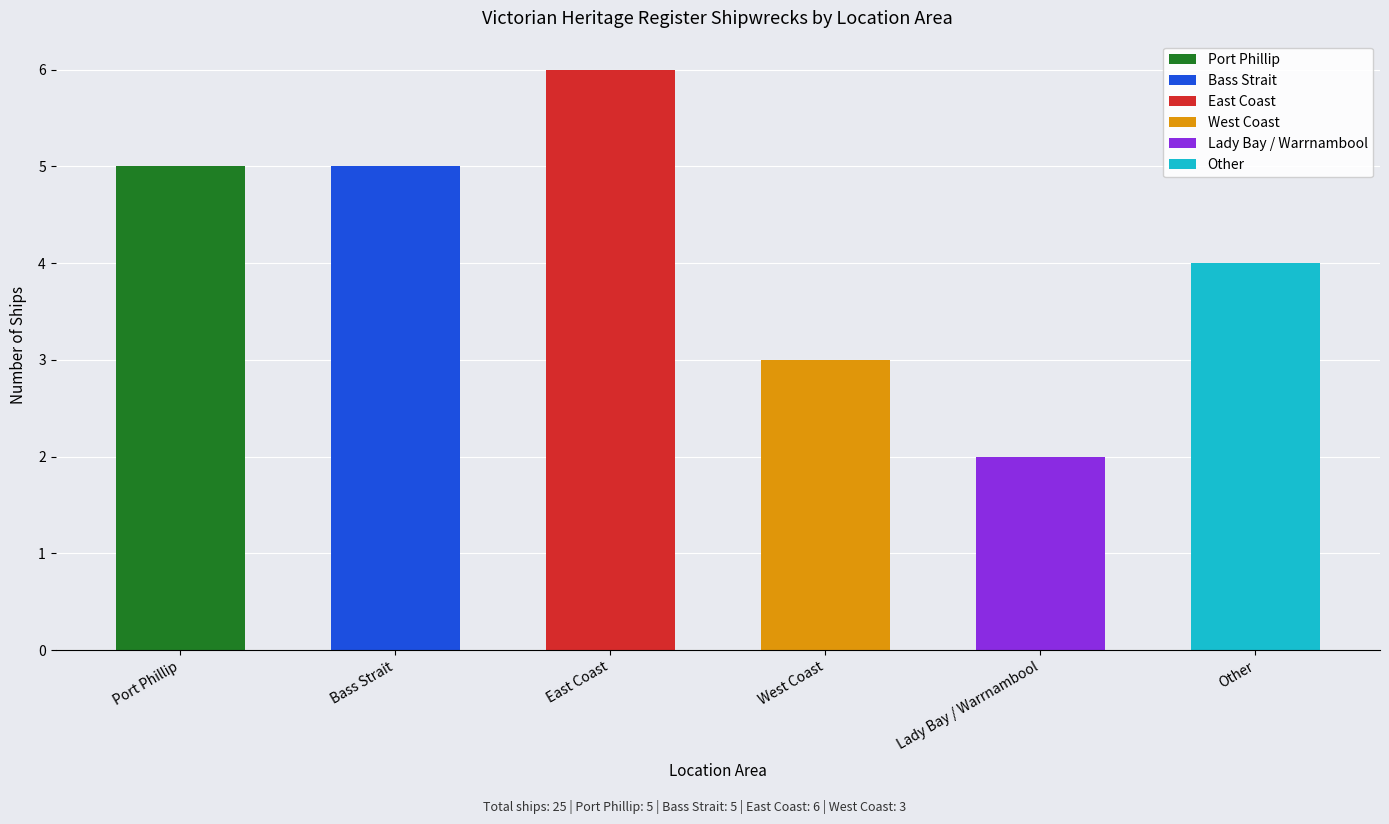

Read the value at Other.

4